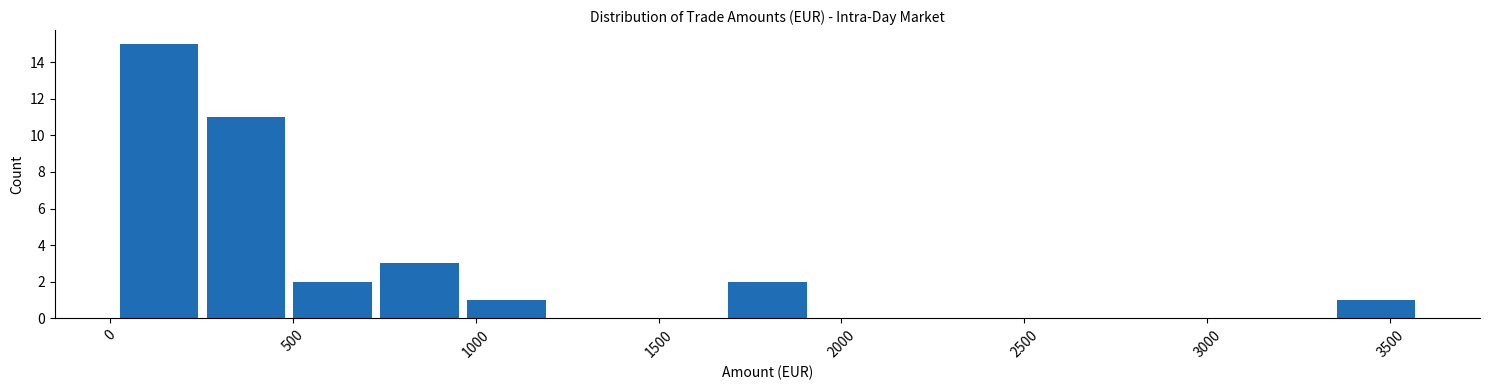

Reading left to right, transcribe this chart: for each bar, give the range it covers on the x-axis and its height. Neither the bar edges nor the heights are printed on the chart, so give them approximately, as read against the axes.

0 to 250: 15
250 to 500: 11
500 to 750: 2
750 to 950: 3
950 to 1200: 1
1200 to 1450: 0
1450 to 1700: 0
1700 to 1900: 2
1900 to 2150: 0
2150 to 2400: 0
2400 to 2650: 0
2650 to 2850: 0
2850 to 3100: 0
3100 to 3350: 0
3350 to 3600: 1